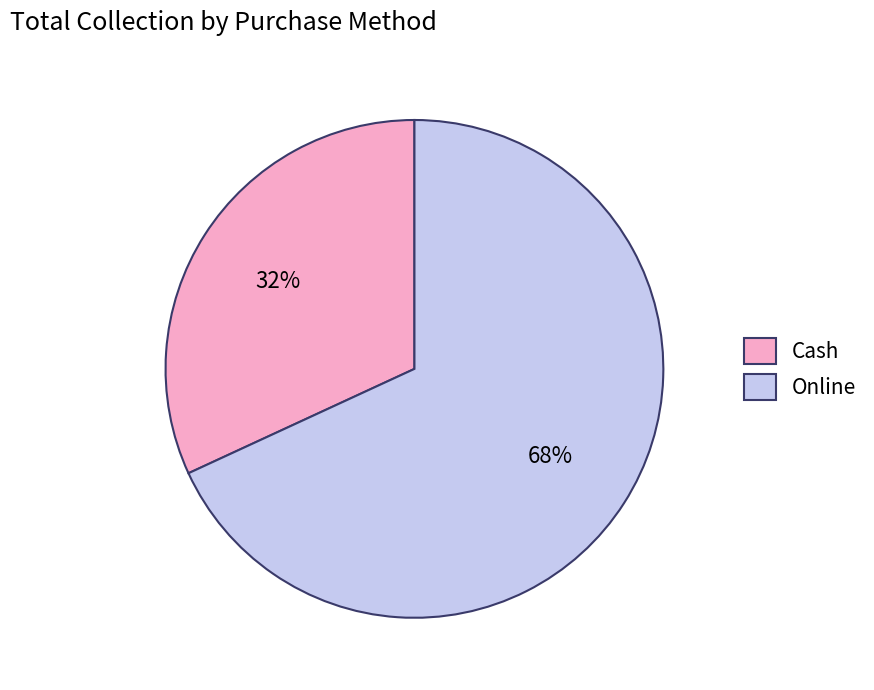

To the nearest percent, what is the difference between the Cash and Online slice percentages?

36%